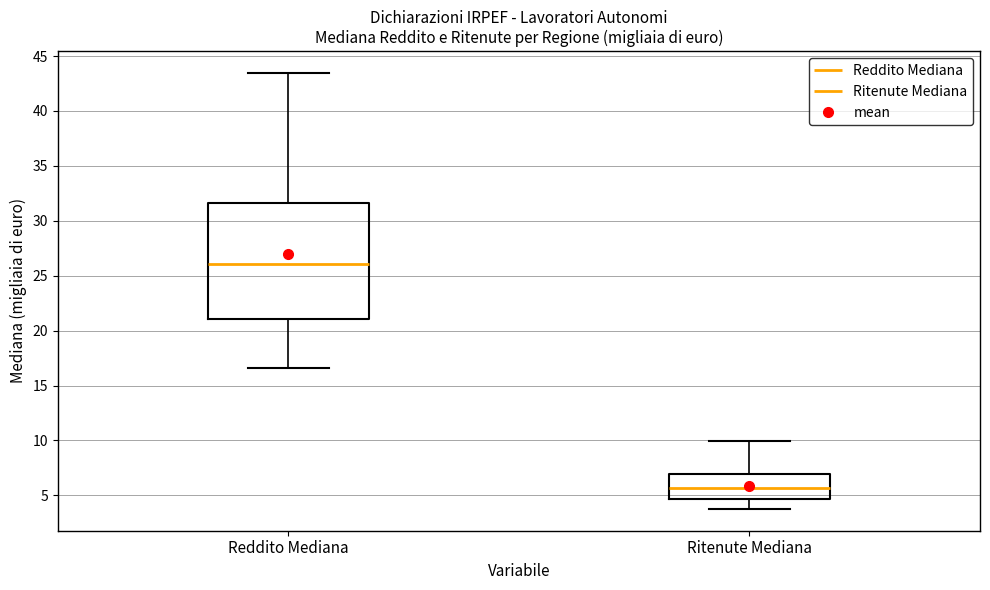

Reading left to right, read every box against the y-axis: the position of its median line, the range the box covers, and the ends of its whiskers. The values are not printed on the chart, so give them approximately, as read against the axis.

Reddito Mediana: median 26.0, box 21.0 to 31.5, whiskers 16.5 to 43.5
Ritenute Mediana: median 5.5, box 4.5 to 7.0, whiskers 4.0 to 10.0